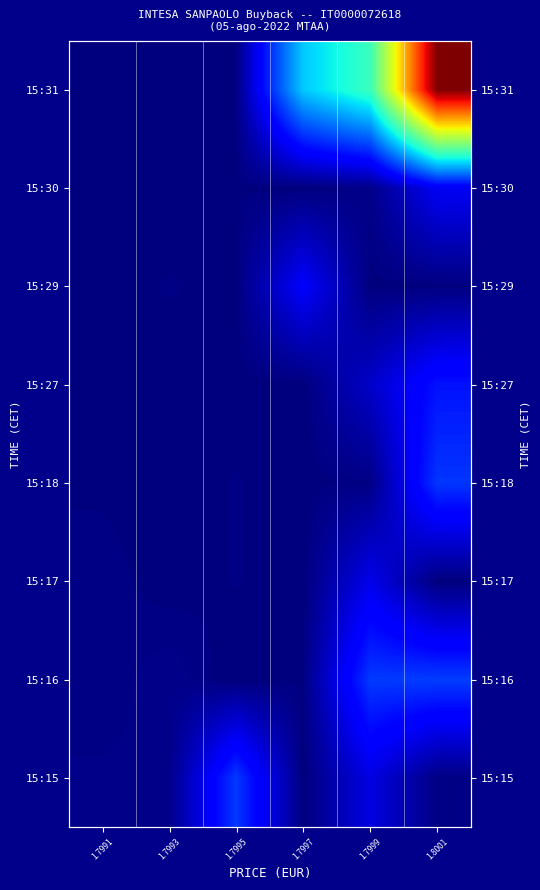

True or false: 15:27 has a value of 131.2 at 1.7991.

True